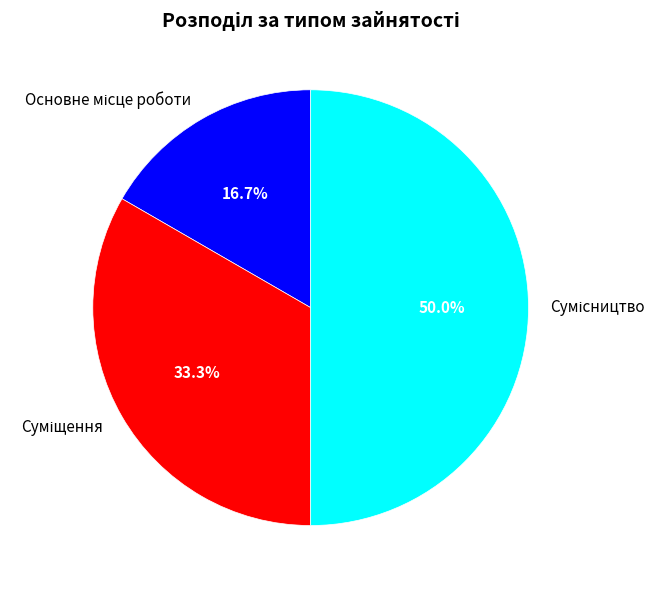

Which slice is the largest?

Сумісництво